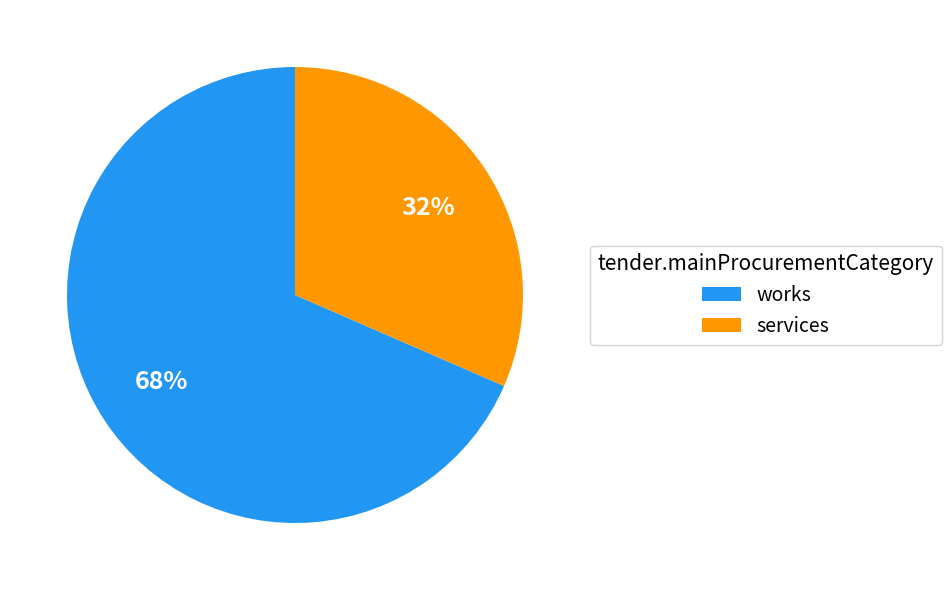

What percentage is the services slice, to the nearest percent?

32%